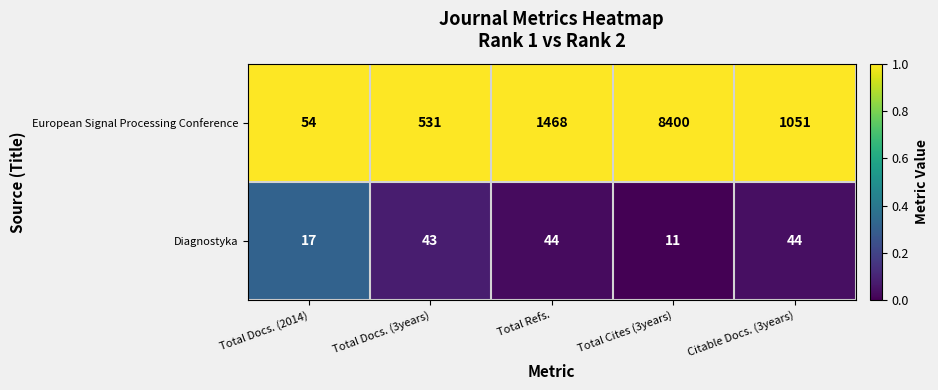

How many series are shown in this chart?

2